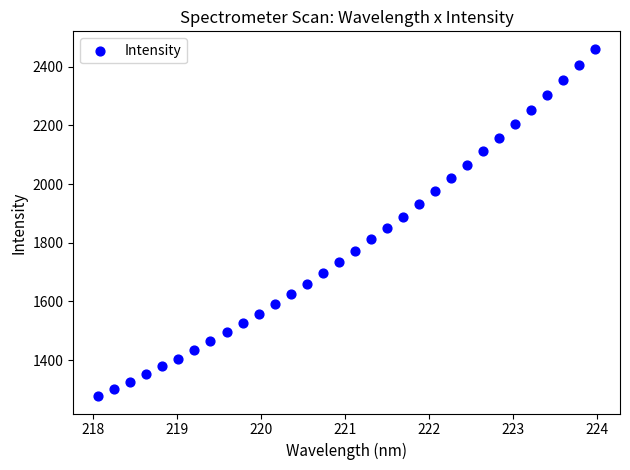

What is the range of X values (max minus min)?

5.9